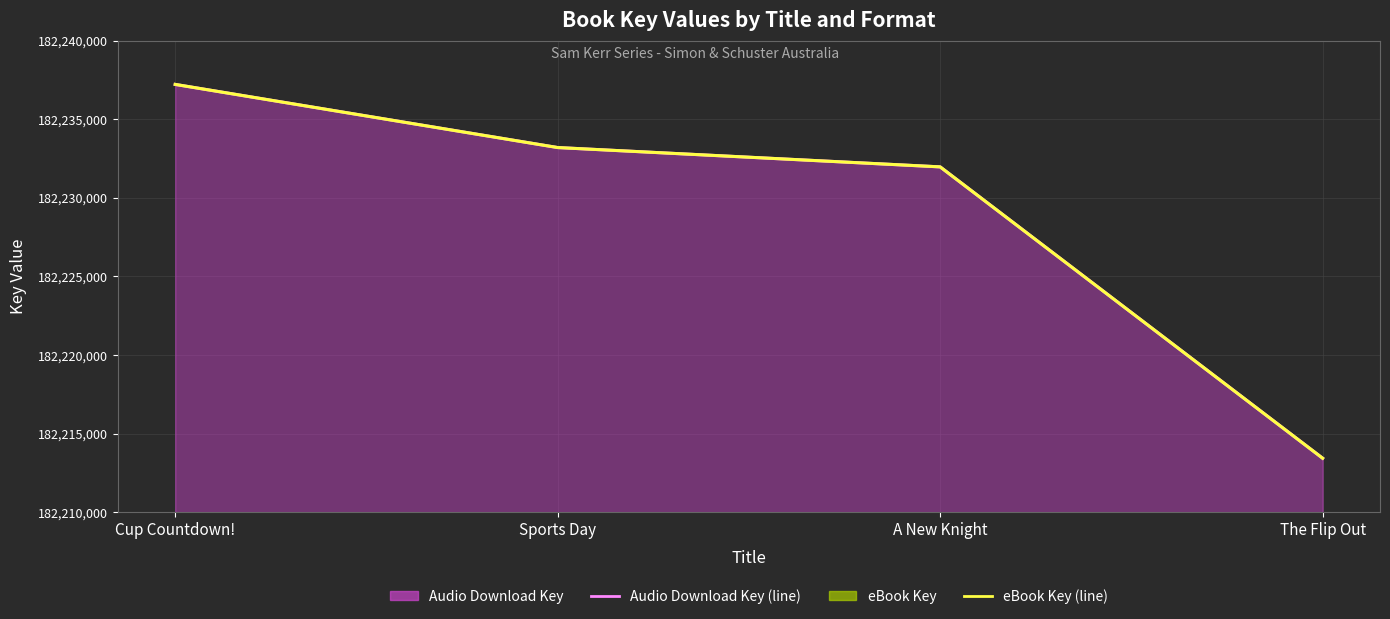

At which category is the sum across all series the highest?

Cup Countdown!